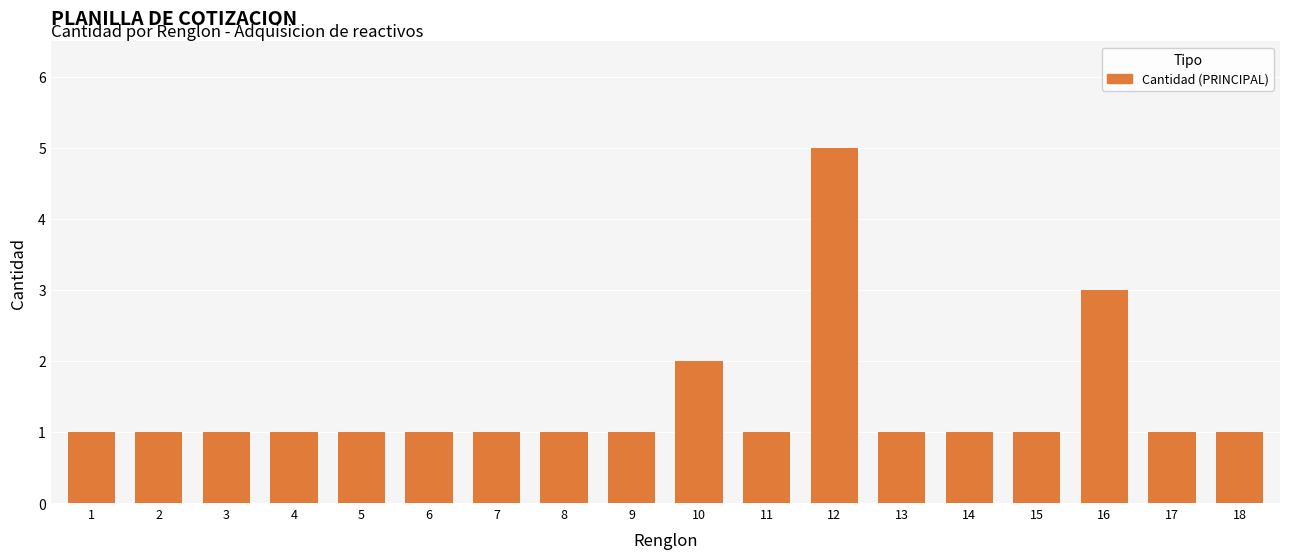

How many categories are shown in the chart?

18